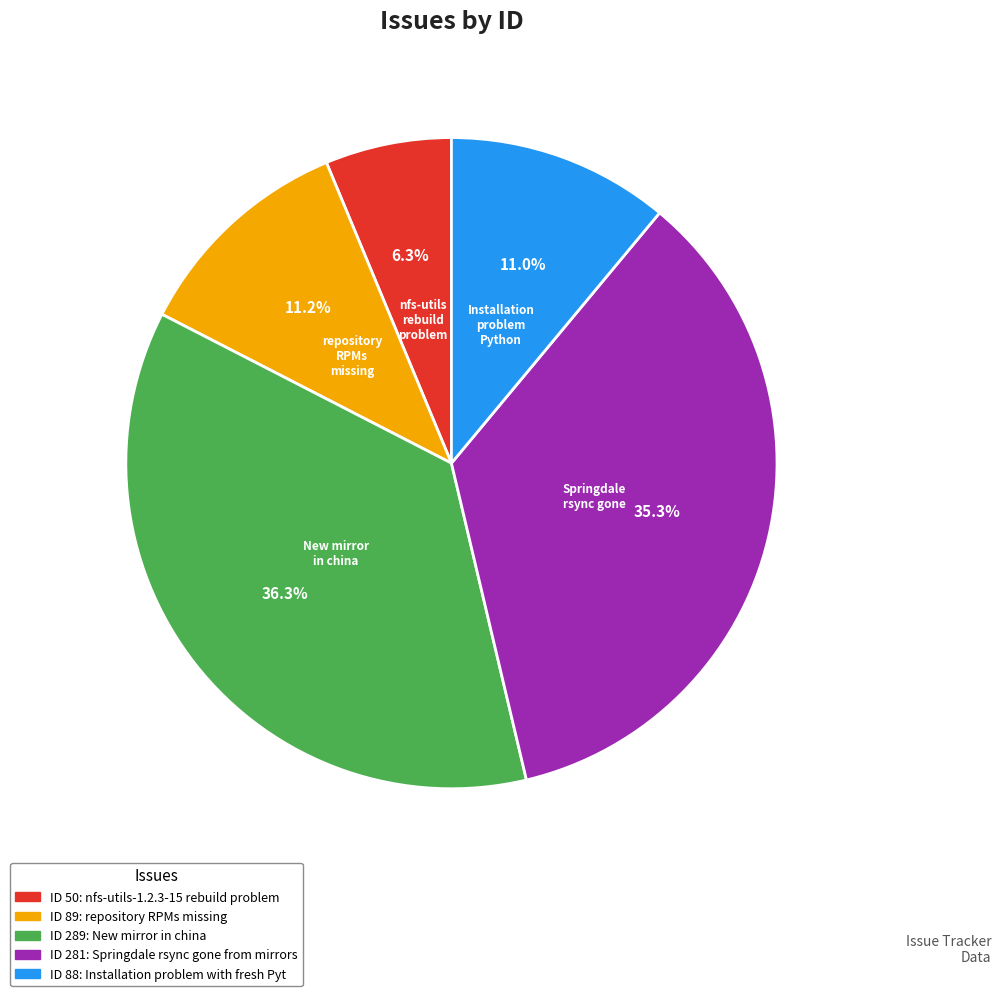

Is there a majority slice in this chart?

No